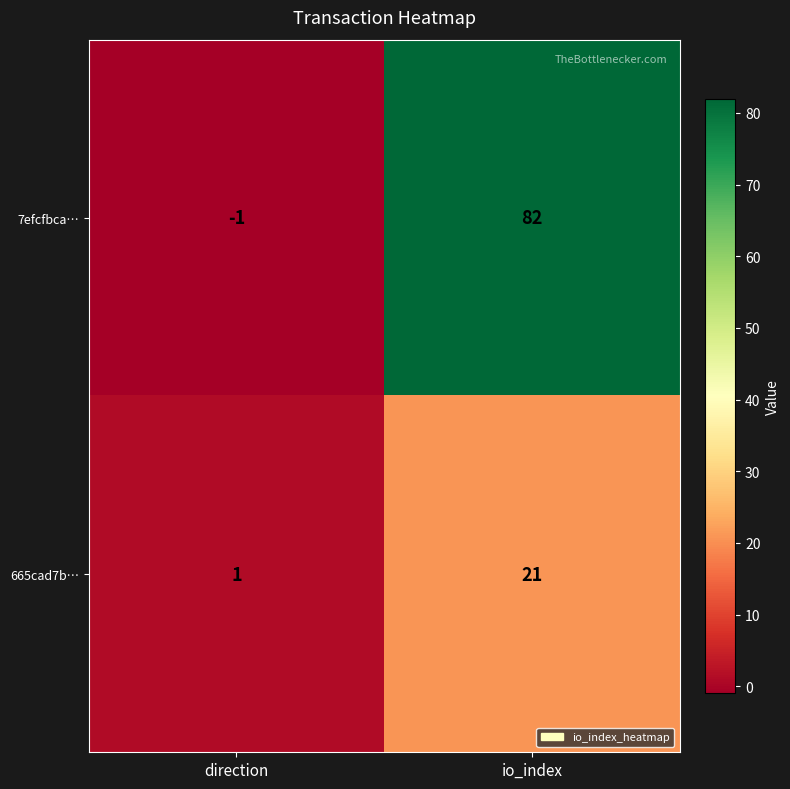

Which series changed the most between direction and io_index?

7efcfbca…